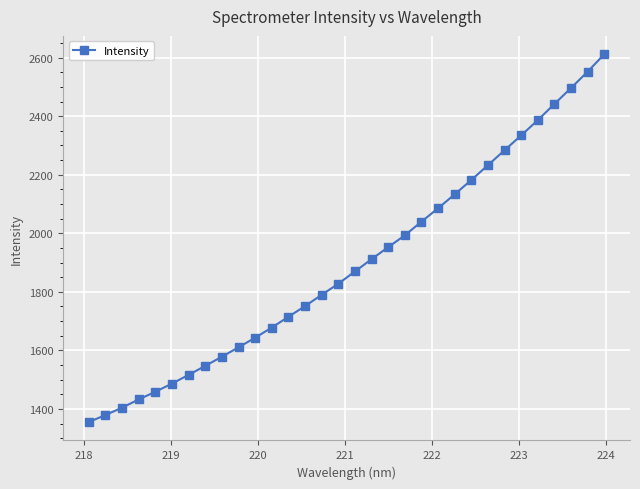

What is the value of the 8th point from the left?

1547.1